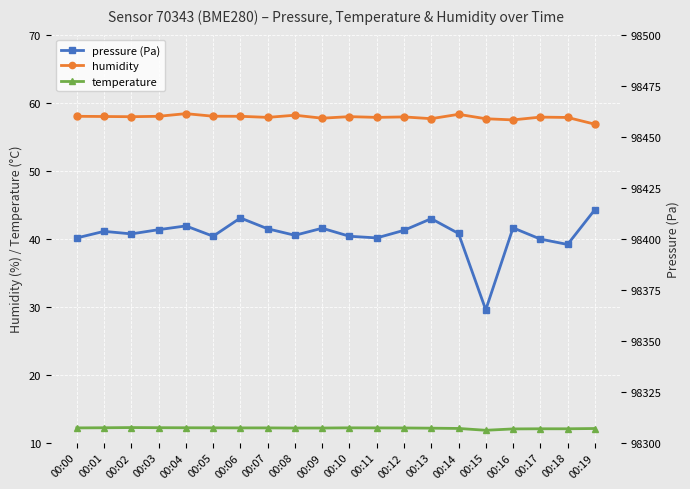

Reading left to right, what are all the values shown in this chart?

humidity: 00:00=58.0	00:01=58.0	00:02=57.9	00:03=58.0	00:04=58.4	00:05=58.0	00:06=58.0	00:07=57.8	00:08=58.1	00:09=57.7	00:10=57.9	00:11=57.8	00:12=57.9	00:13=57.6	00:14=58.3	00:15=57.6	00:16=57.5	00:17=57.9	00:18=57.8	00:19=56.8
temperature: 00:00=12.2	00:01=12.2	00:02=12.2	00:03=12.2	00:04=12.2	00:05=12.2	00:06=12.2	00:07=12.2	00:08=12.1	00:09=12.1	00:10=12.2	00:11=12.2	00:12=12.2	00:13=12.1	00:14=12.1	00:15=11.8	00:16=12.0	00:17=12.0	00:18=12.0	00:19=12.1
pressure (Pa): 00:00=98400.3	00:01=98403.6	00:02=98402.3	00:03=98404.4	00:04=98406.2	00:05=98401.2	00:06=98410.1	00:07=98404.8	00:08=98401.6	00:09=98405.1	00:10=98401.2	00:11=98400.3	00:12=98404.1	00:13=98409.8	00:14=98402.5	00:15=98365.1	00:16=98405.3	00:17=98399.8	00:18=98397.1	00:19=98414.2